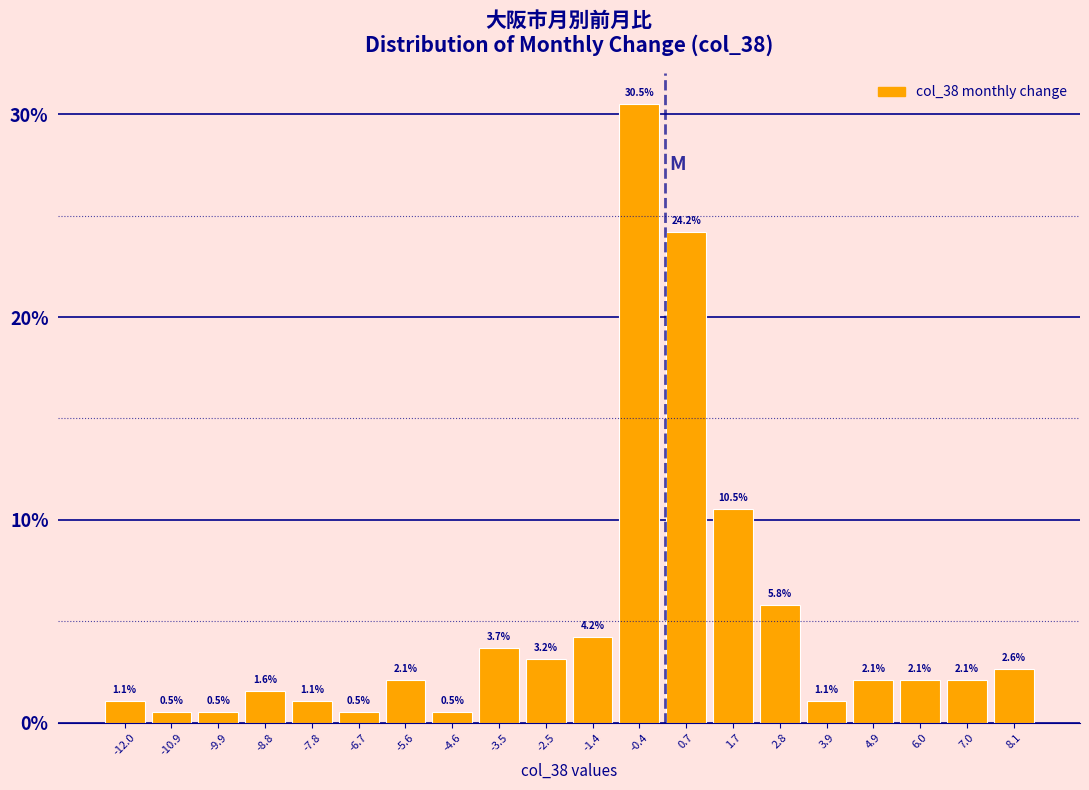

Reading left to right, transcribe this chart: for each bar, give the range it covers on the x-axis and its height. The bar edges are not printed on the chart, so give them approximately, as read against the axis.

-12.4 to -11.4: 1.1
-11.4 to -10.4: 0.5
-10.4 to -9.4: 0.5
-9.4 to -8.2: 1.6
-8.2 to -7.2: 1.1
-7.2 to -6.2: 0.5
-6.2 to -5.2: 2.1
-5.2 to -4.0: 0.5
-4.0 to -3.0: 3.7
-3.0 to -2.0: 3.2
-2.0 to -0.8: 4.2
-0.8 to 0.2: 30.5
0.2 to 1.2: 24.2
1.2 to 2.2: 10.5
2.2 to 3.4: 5.8
3.4 to 4.4: 1.1
4.4 to 5.4: 2.1
5.4 to 6.4: 2.1
6.4 to 7.6: 2.1
7.6 to 8.6: 2.6